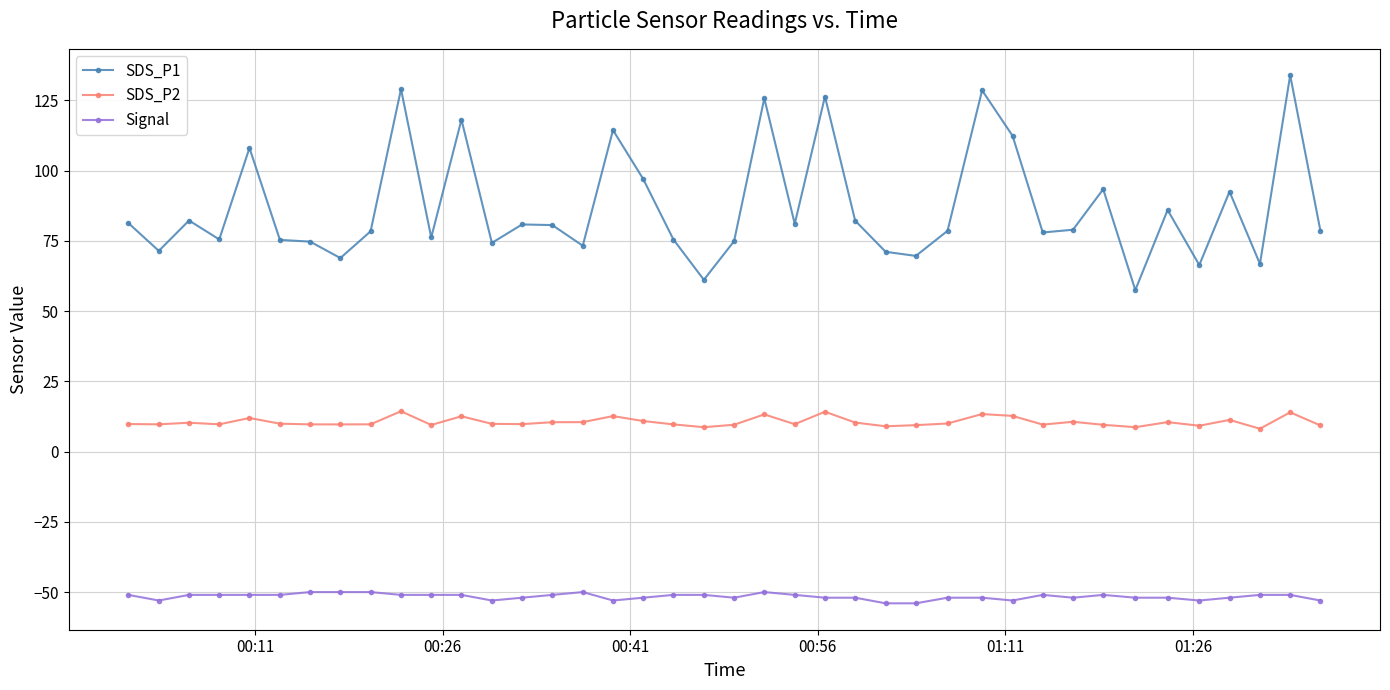

What are all the series names shown in the legend?

SDS_P1, SDS_P2, Signal